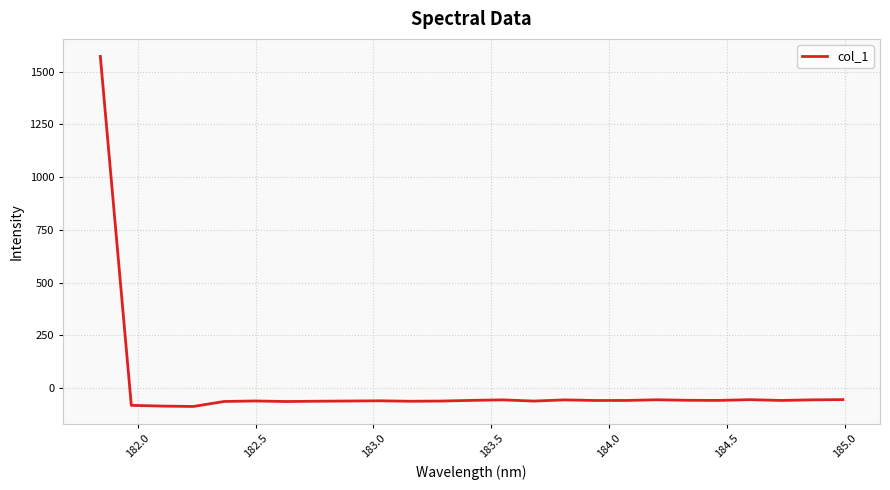

What is the difference between the maximum and minimum values?

1658.7